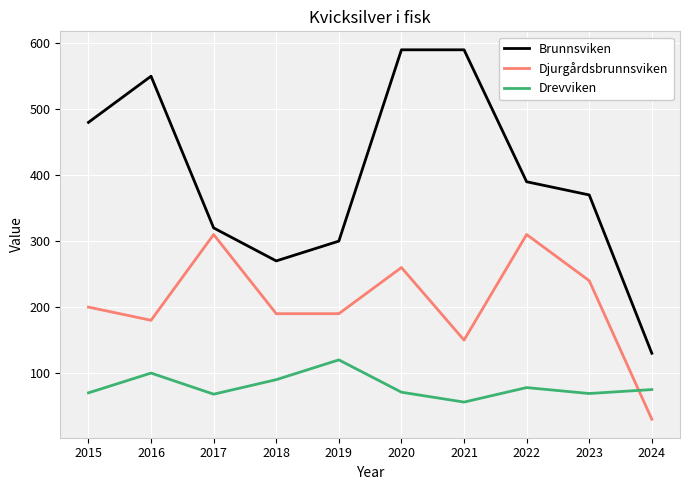

What is the smallest value displayed?

30